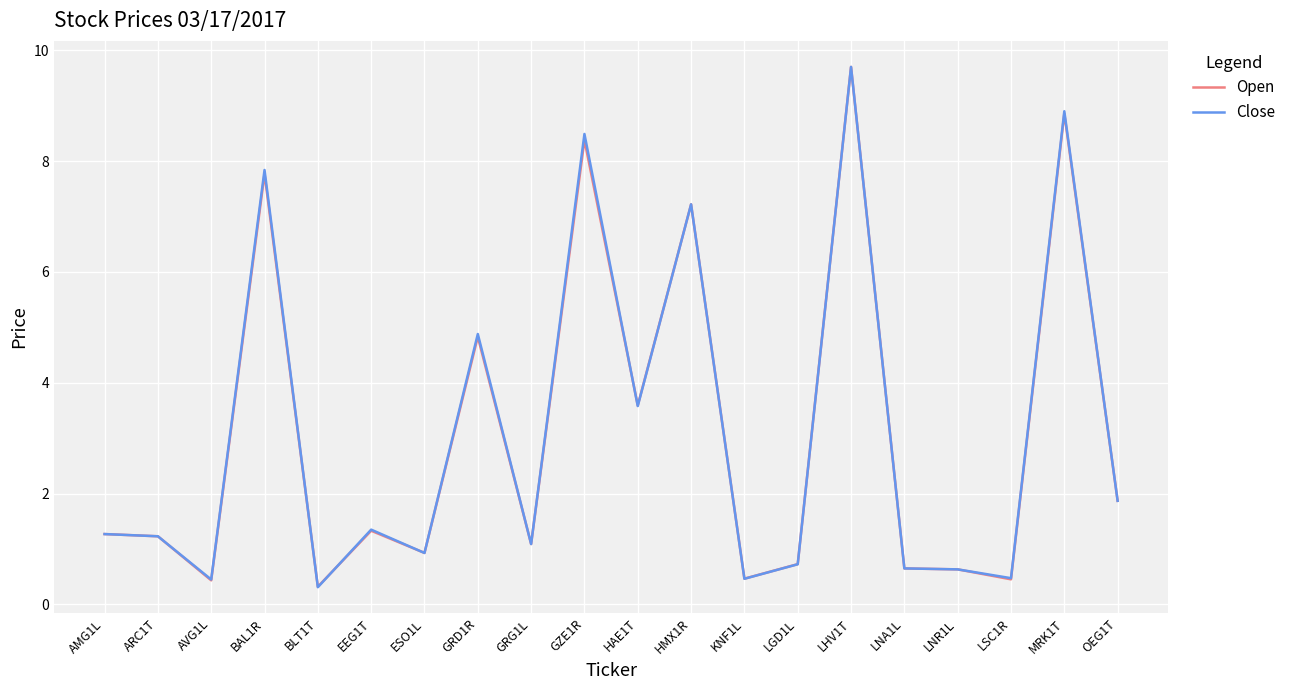

Is the value of Open at EEG1T greater than the value of Close at KNF1L?

Yes